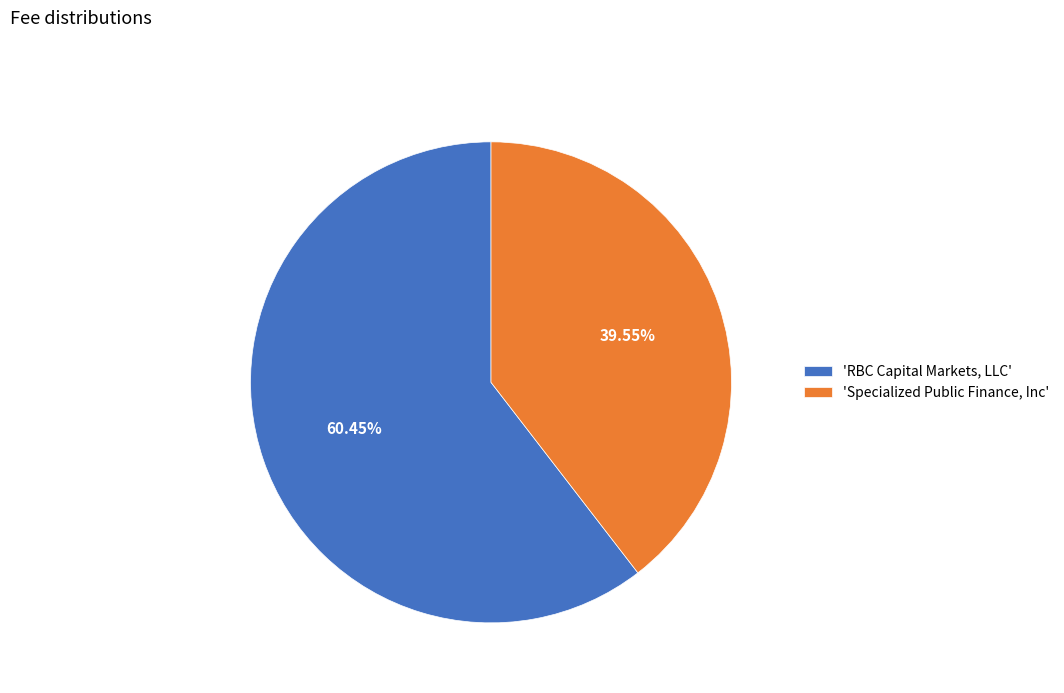

Count the number of slices in the pie.

2